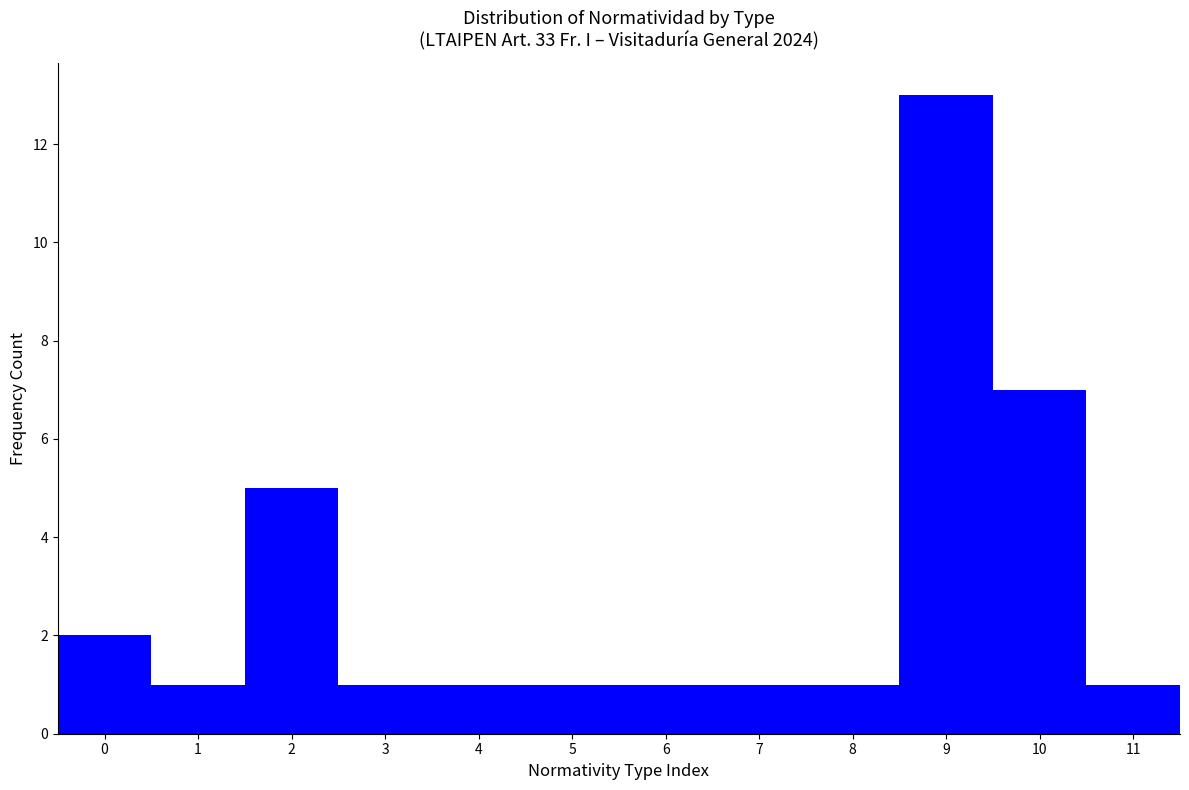

Reading left to right, transcribe this chart: for each bar, give the range it covers on the x-axis and its height. The values are not printed on the chart, so give them approximately, as read against the axis.

-0.5 to 0.5: 2
0.5 to 1.5: 1
1.5 to 2.5: 5
2.5 to 3.5: 1
3.5 to 4.5: 1
4.5 to 5.5: 1
5.5 to 6.5: 1
6.5 to 7.5: 1
7.5 to 8.5: 1
8.5 to 9.5: 13
9.5 to 10.5: 7
10.5 to 11.5: 1